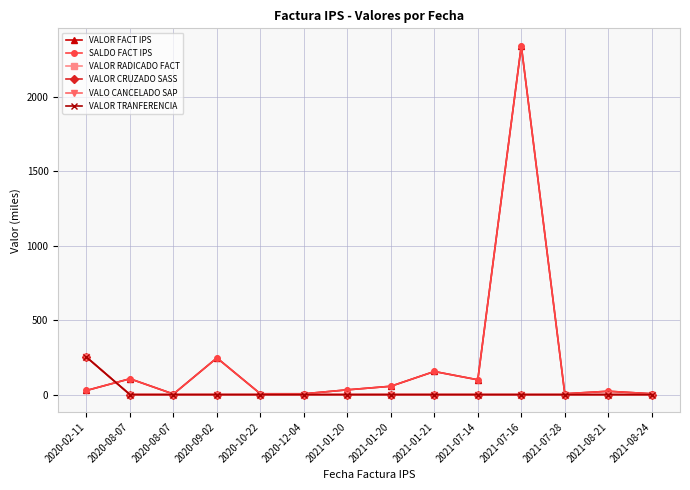

At which label is VALO CANCELADO SAP closest to 125?

2020-08-07